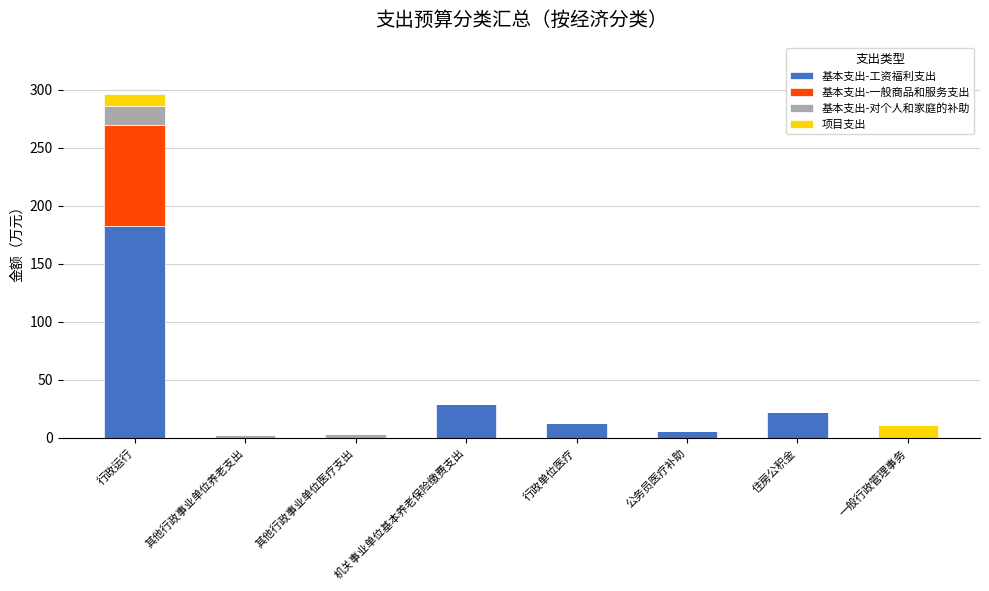

At which label does 基本支出-工资福利支出 reach its peak?

行政运行